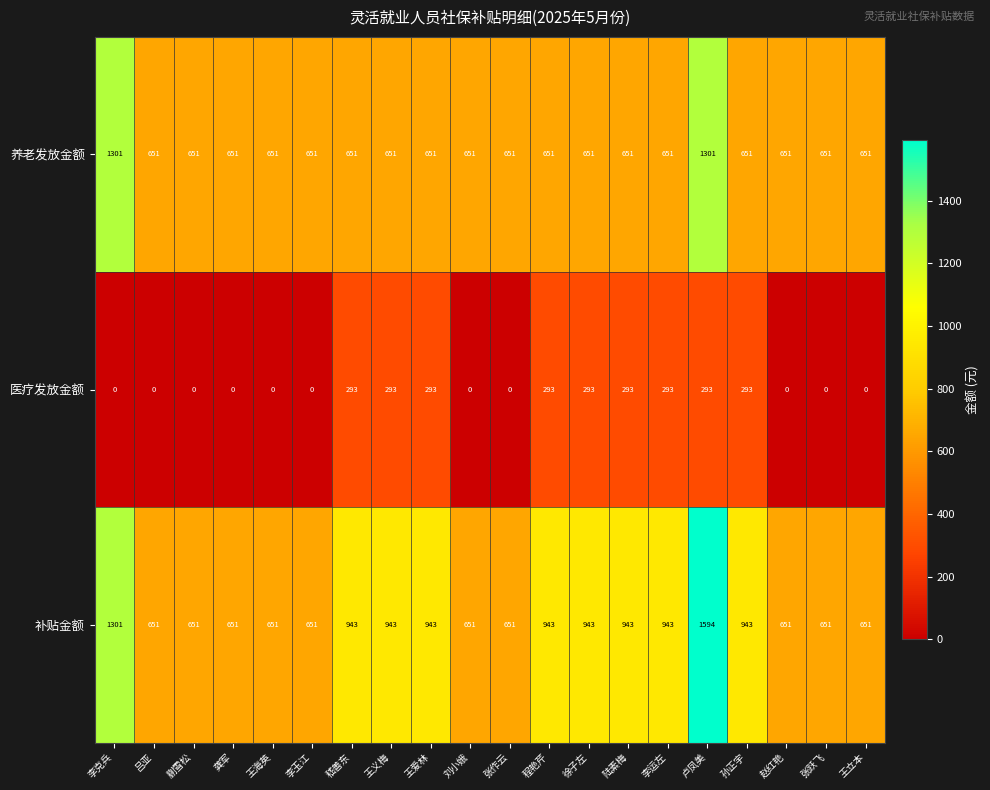

Between 龚军 and 徐子左, which series saw the biggest shift?

医疗发放金额